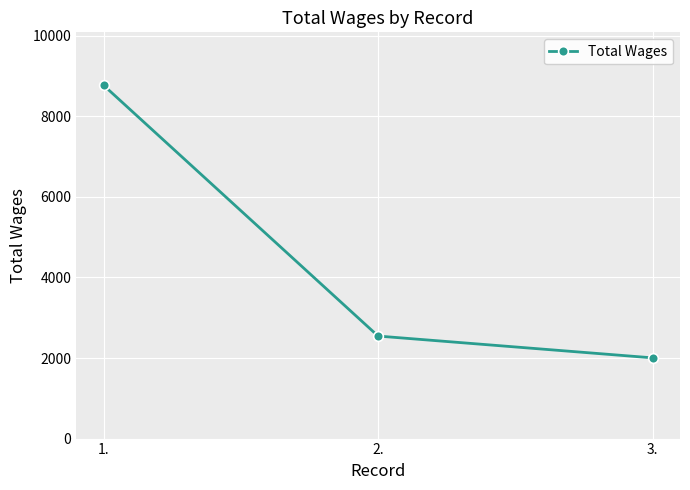

Is it true that the value at 3. is 3063?

False